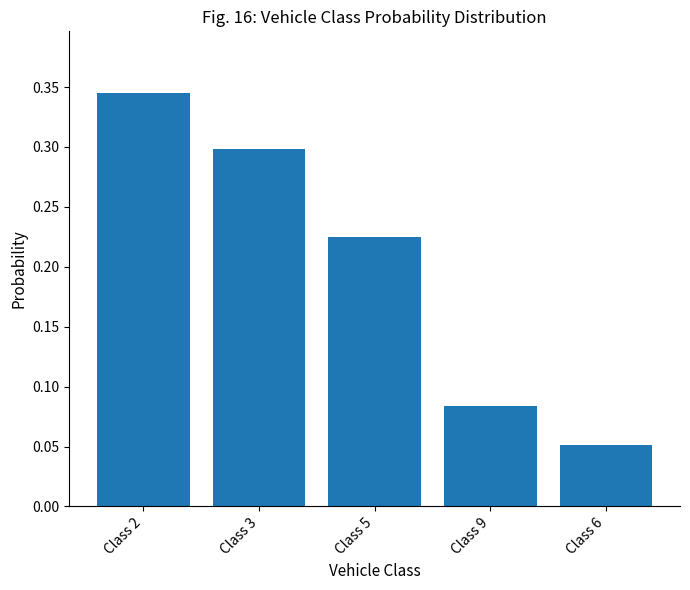

Which category has the highest value across all series?

Class 2